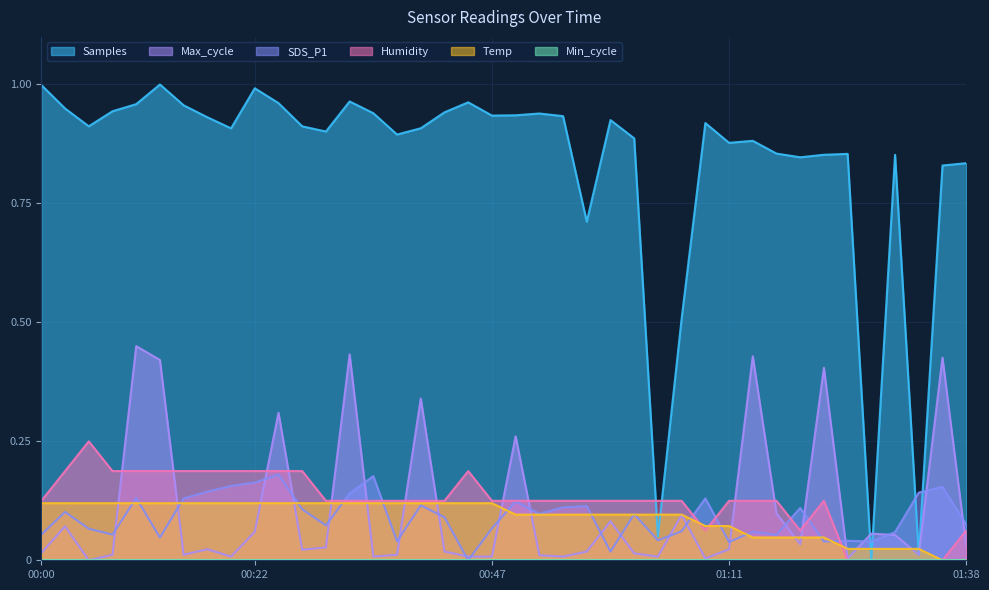

What position from the left is 00:47?

20